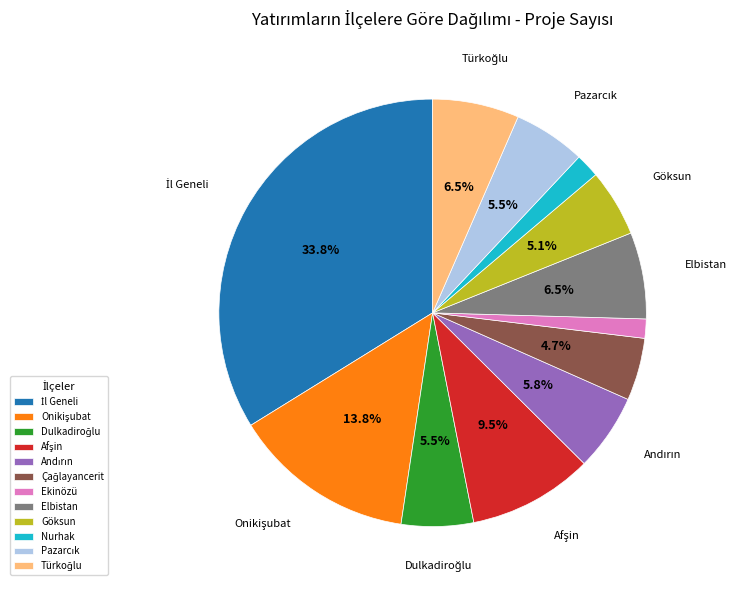

To the nearest percent, what is the average slice percentage?

8%